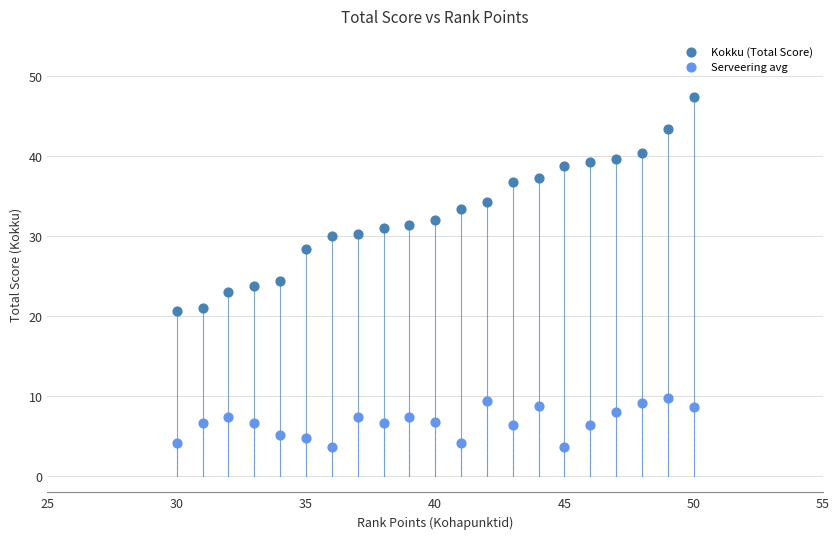

What are all the series names shown in the legend?

Kokku (Total Score), Serveering avg